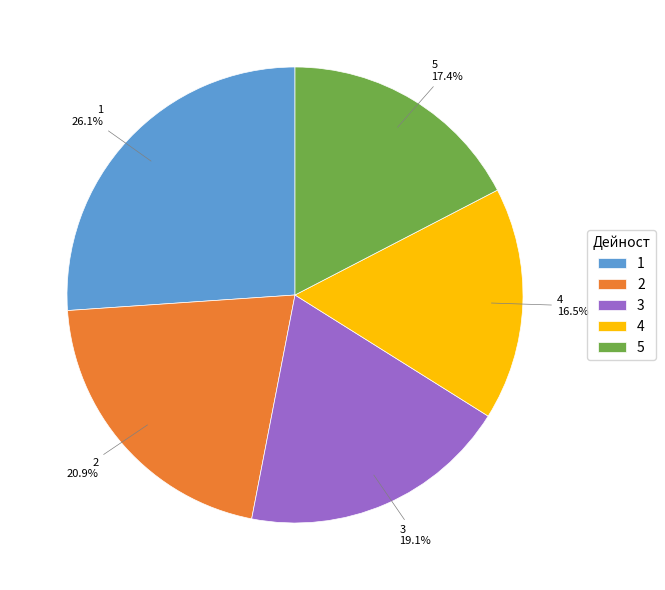

What is the total percentage of 1 and 5?

43.5%